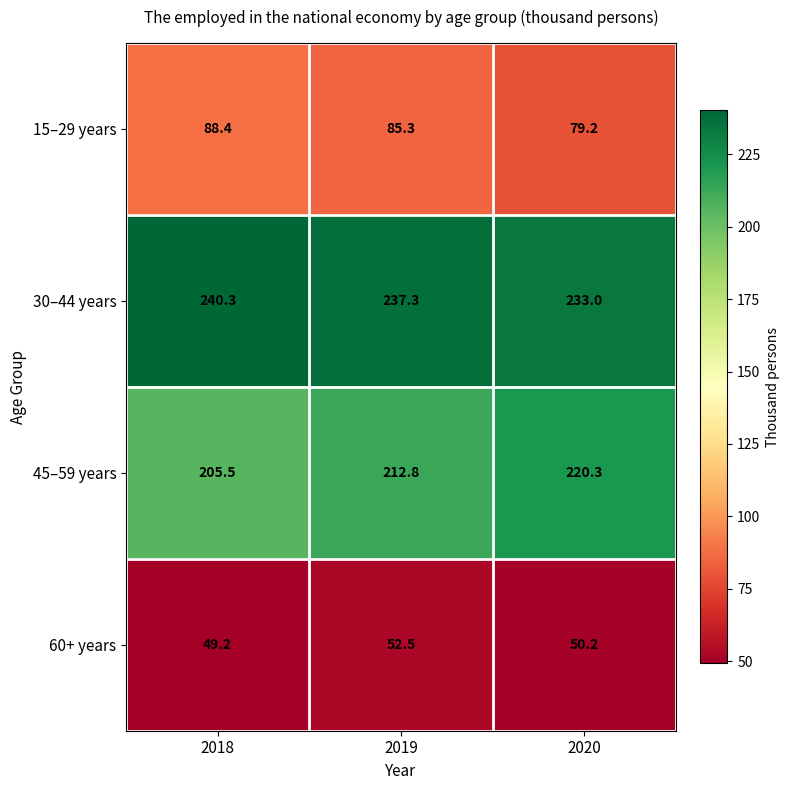

Rank the series by their maximum value, from lowest to highest.

60+ years, 15–29 years, 45–59 years, 30–44 years